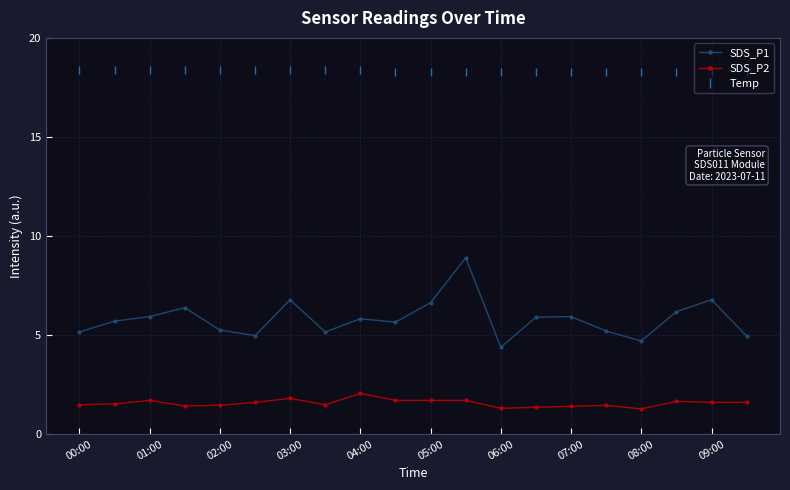

True or false: SDS_P1 and SDS_P2 intersect in this chart.

False